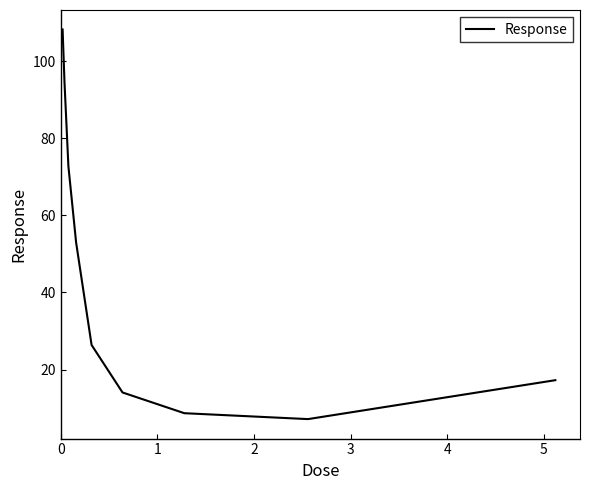

What is the difference between the second highest and second lowest values?

85.6